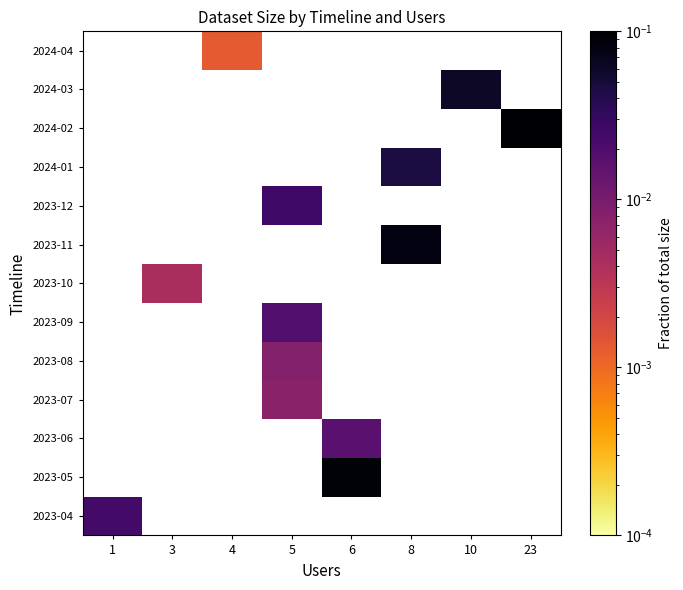

How many positive values does the 2023-10 series have?

1